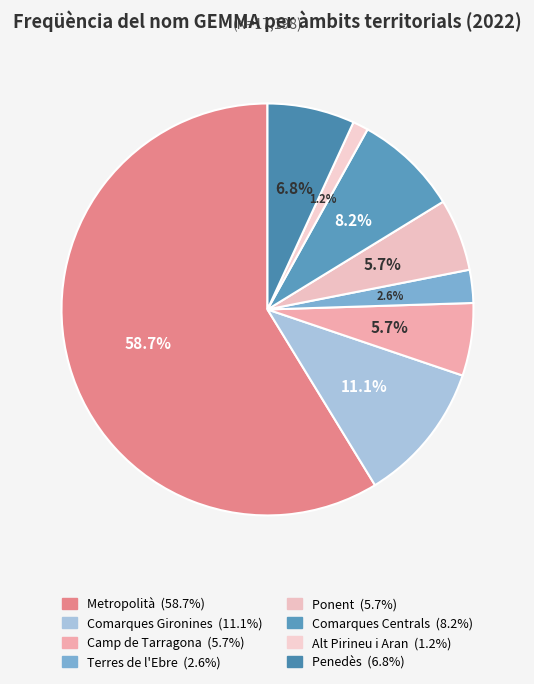

How many segments does this pie chart have?

8